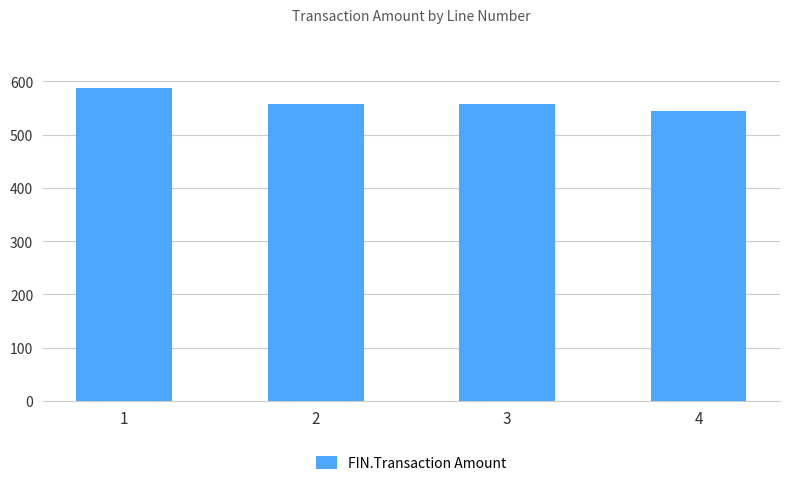

What is the difference between the maximum and minimum values?

43.0